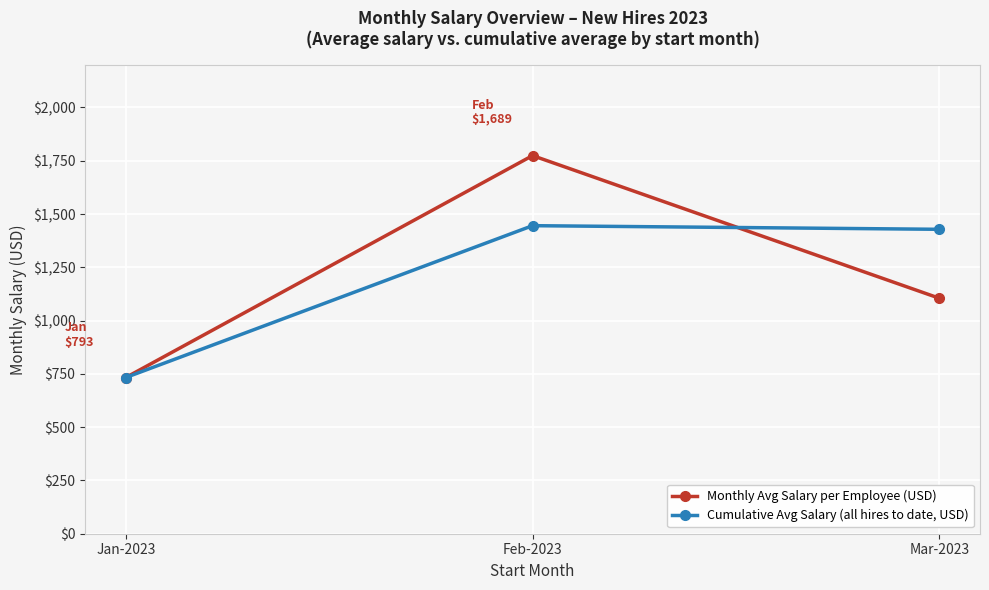

What is the spread (max minus min) of values at Feb-2023?

328.8